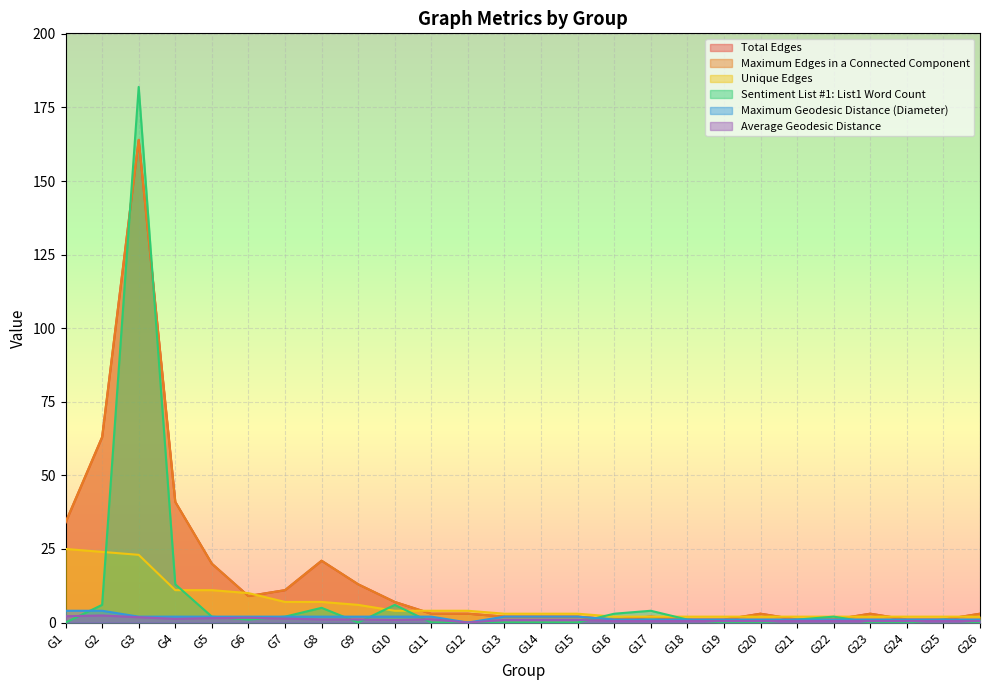

What is the value of the Unique Edges point at the 19th from the left?

2.0